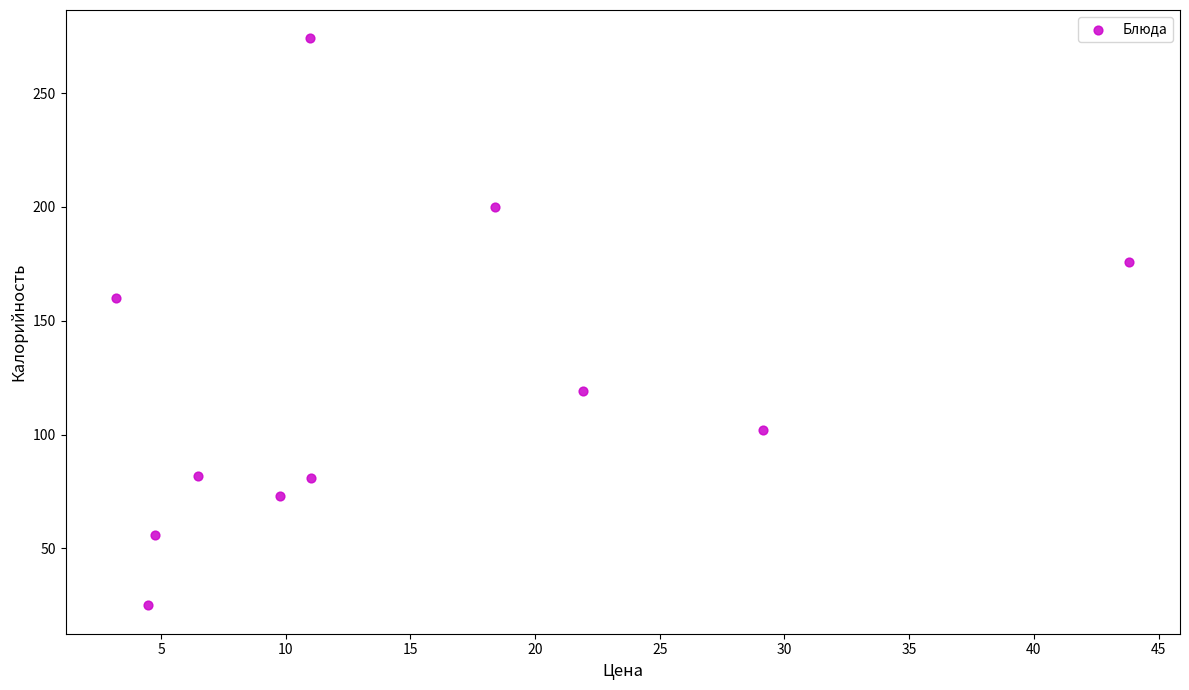

What Y value in the scatter plot is closest to 149?

160